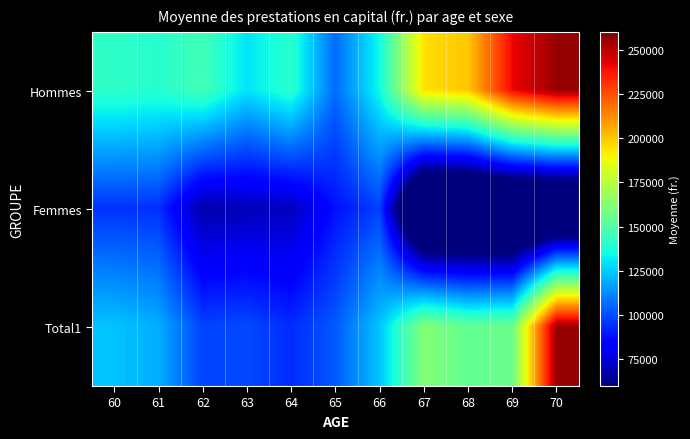

Count the number of categories in the chart.

11